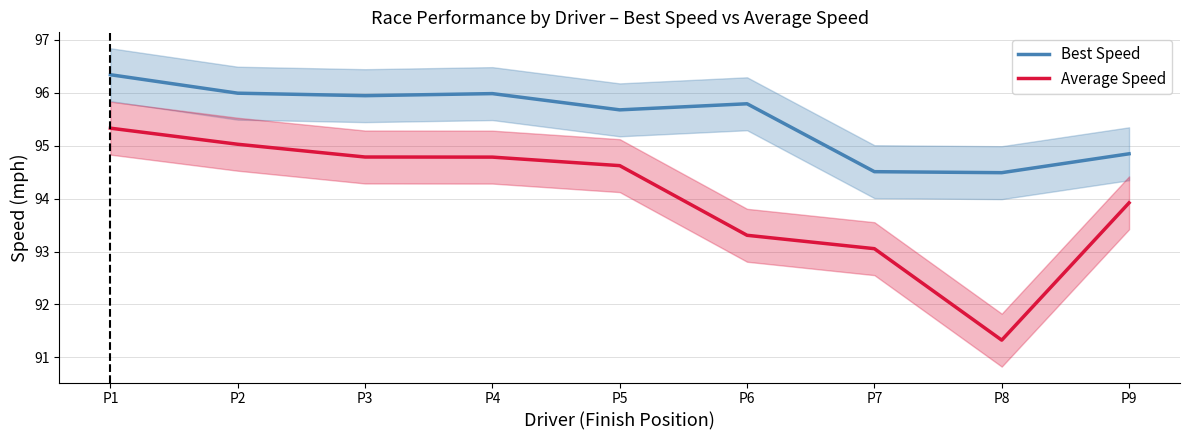

What is the average value of the Best Speed series?

95.5